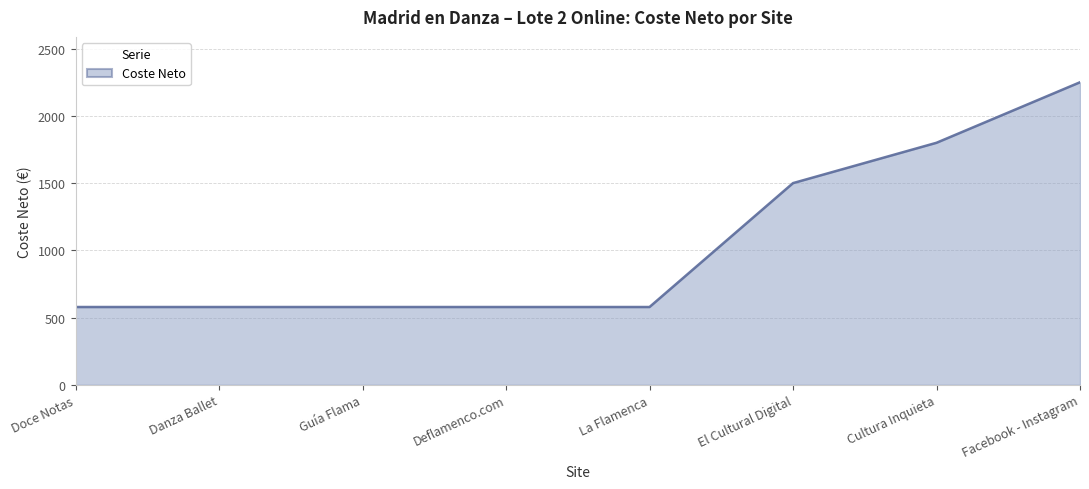

Is it true that the value at Doce Notas is 578.5?

True